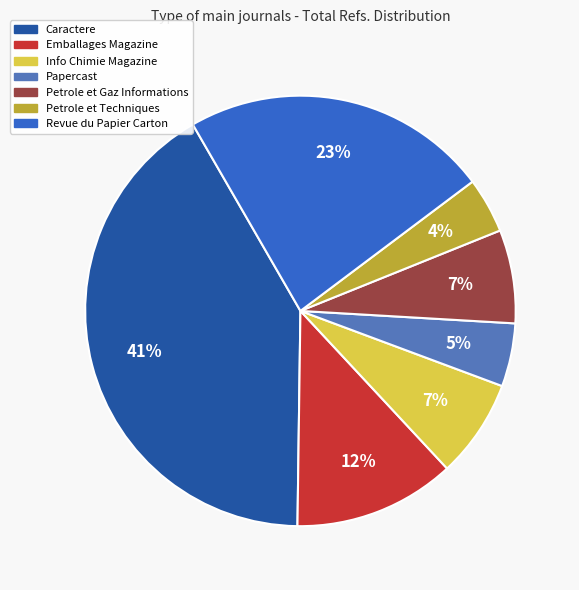

To the nearest percent, what portion does Emballages Magazine represent?

12%